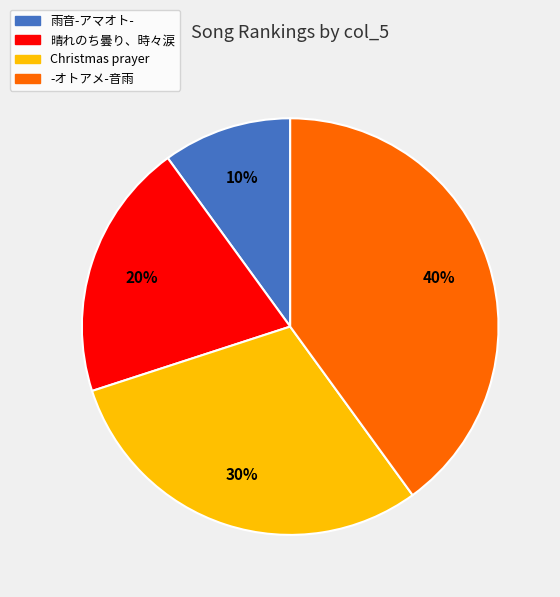

Which has a higher value, 雨音-アマオト- or 晴れのち曇り、時々涙?

晴れのち曇り、時々涙